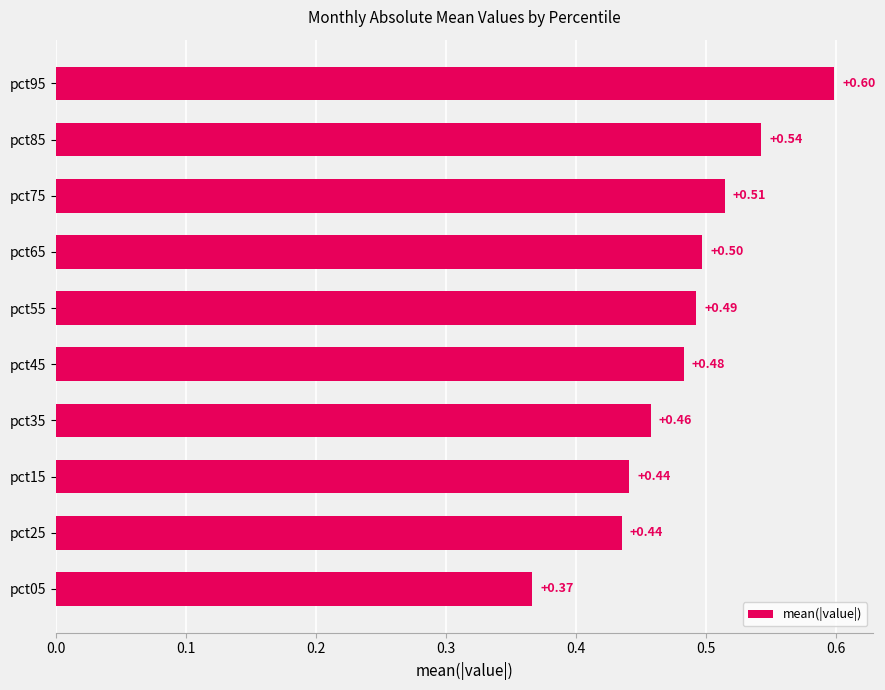

What is the sum of the values at pct25 and pct15?

0.9